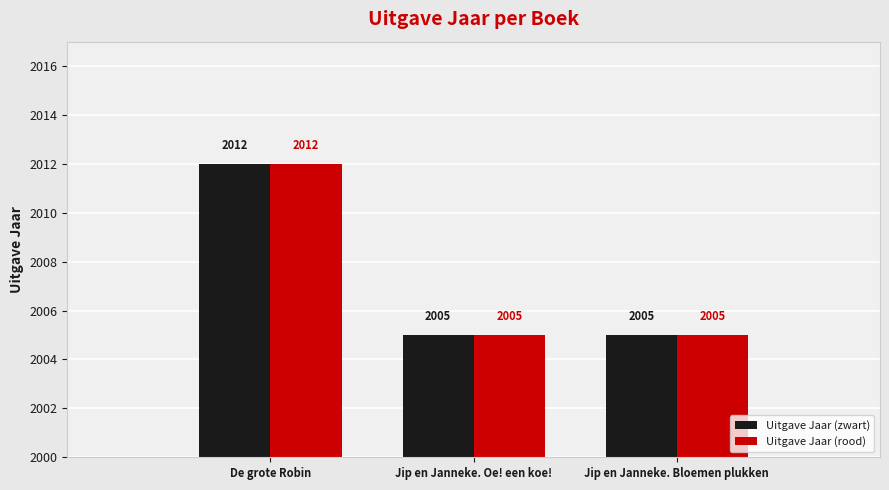

Is it true that Uitgave Jaar (zwart) equals 2012 at De grote Robin?

True